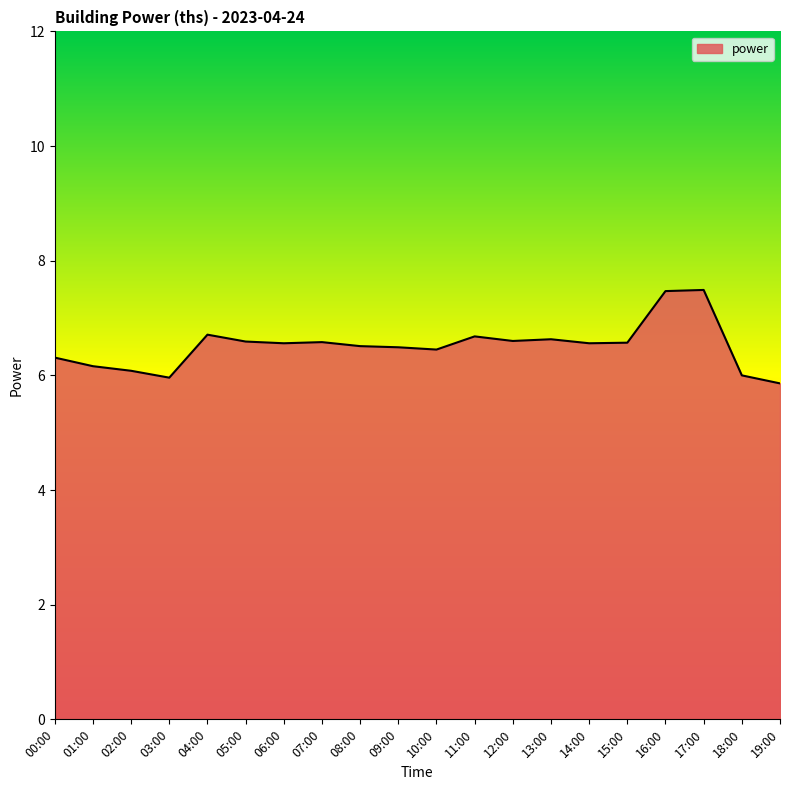

What is the change in value from 03:00 to 05:00?

+0.6